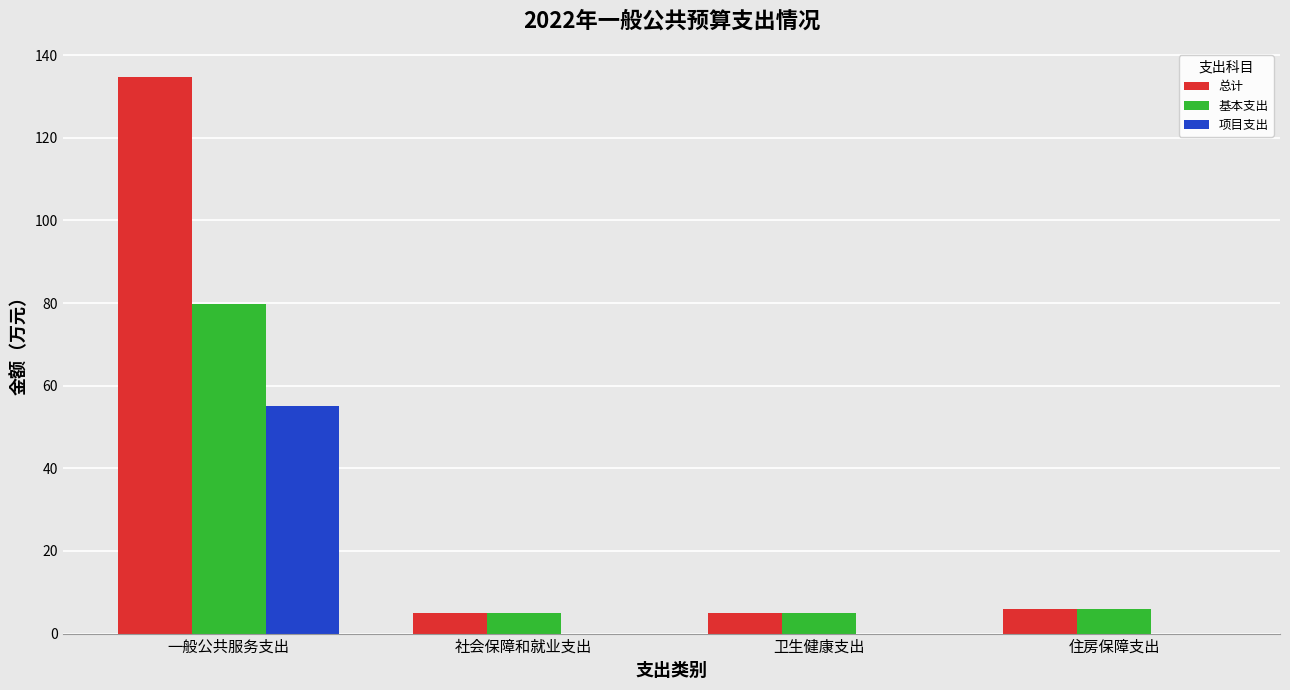

Which series has the widest spread of values?

总计